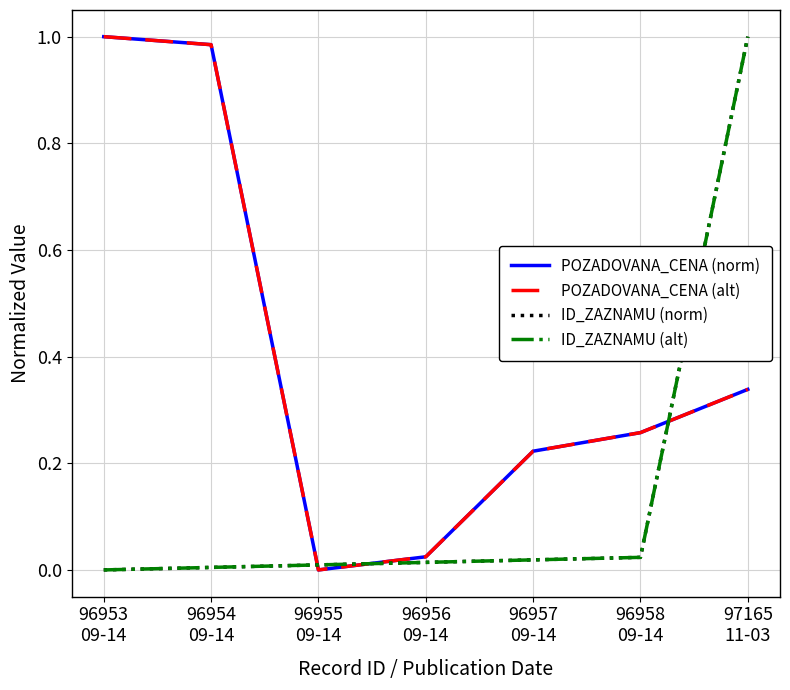

Does the chart have visible grid lines?

Yes